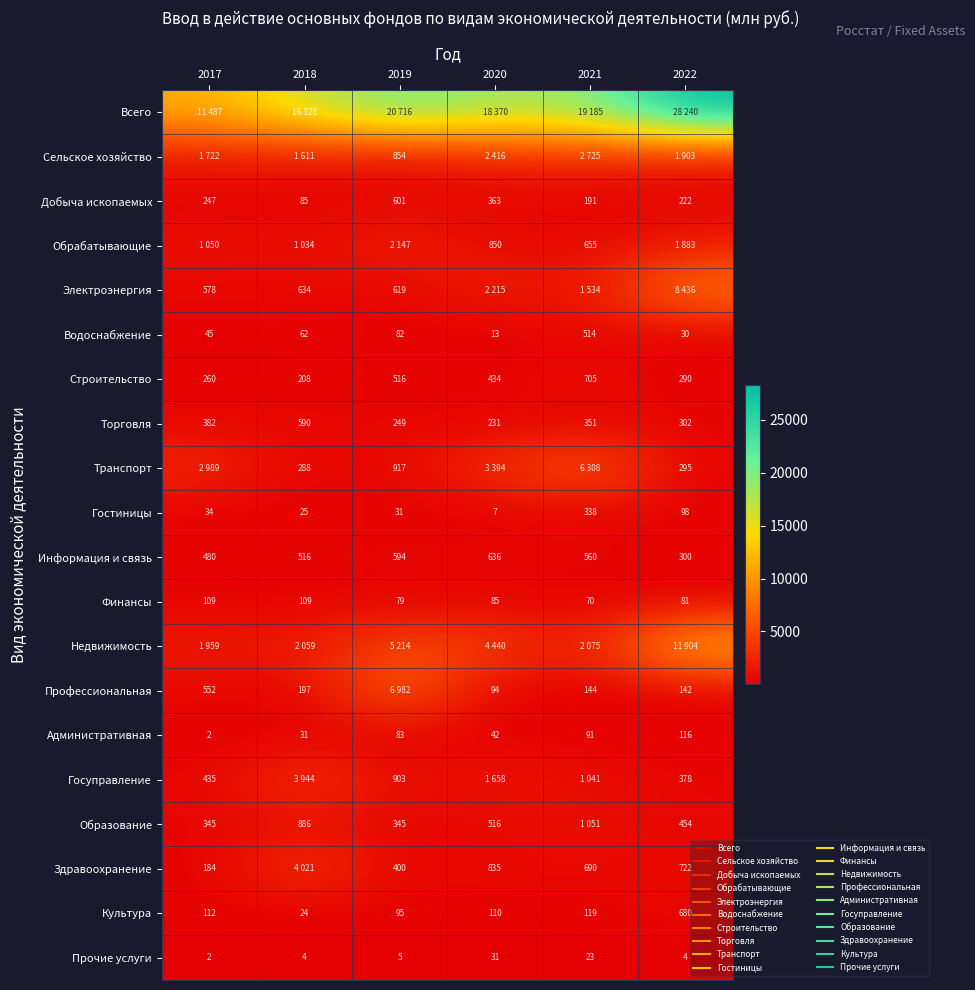

What is the total value across all series at 2021?

38370